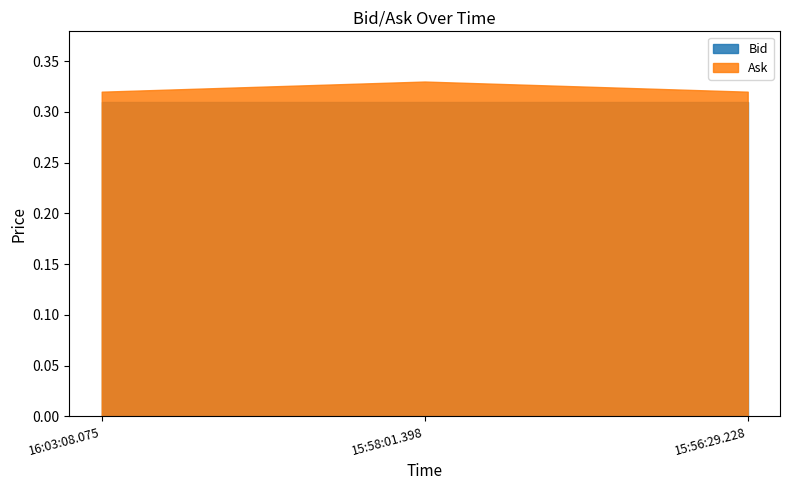

At which label does Bid reach its peak?

16:03:08.075